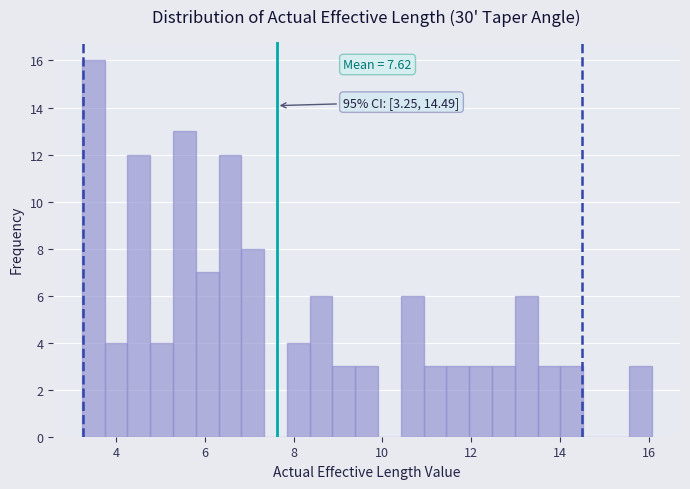

Around what value on the x-axis is the tallest bar? Give the approximate position of its centre, as read against the axis.

3.4